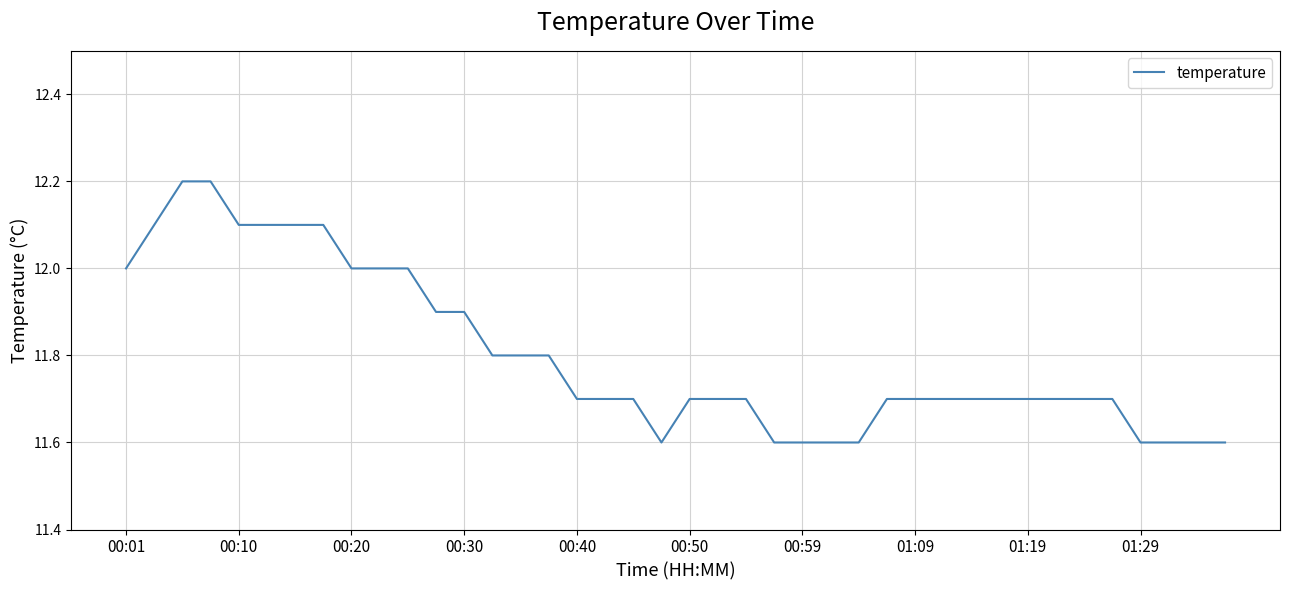

What is the difference between the maximum and minimum values?

0.6